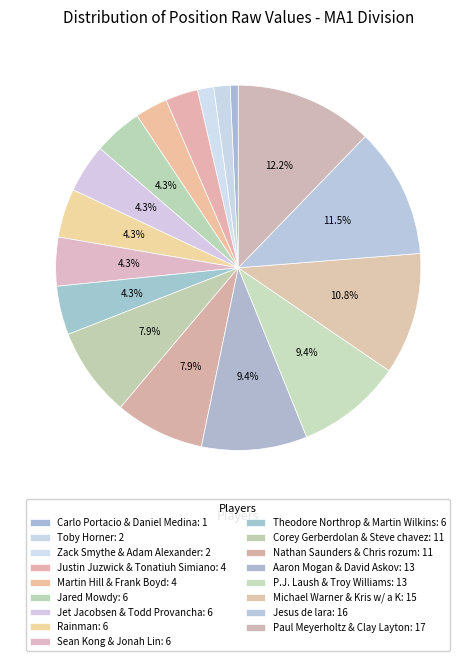

What percentage is the Toby Horner slice, to the nearest percent?

1%